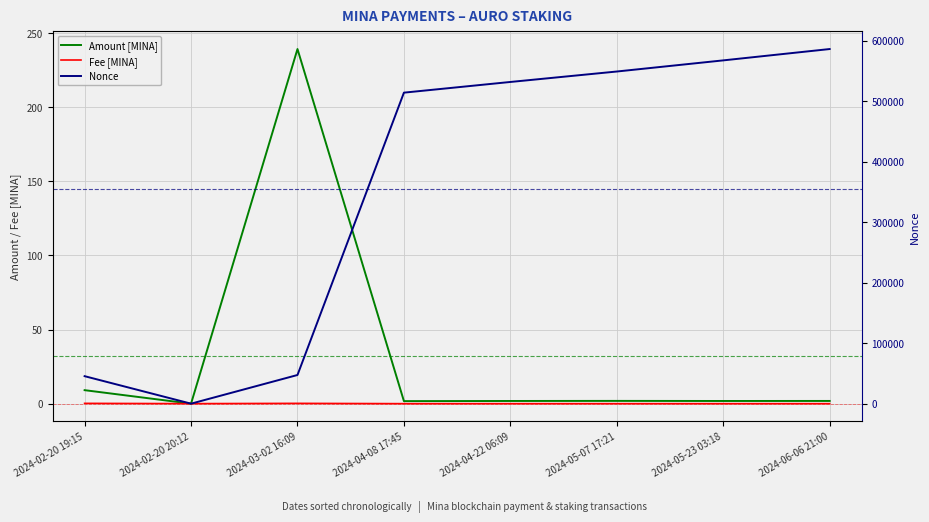

What is the greatest value displayed?

585943.0